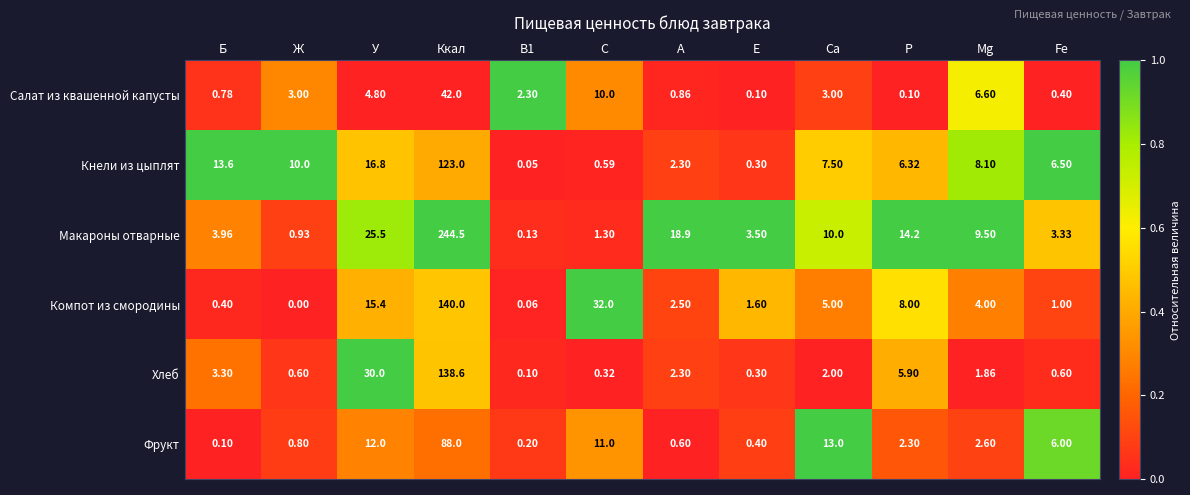

Which series has the largest total across all categories?

Макароны отварные